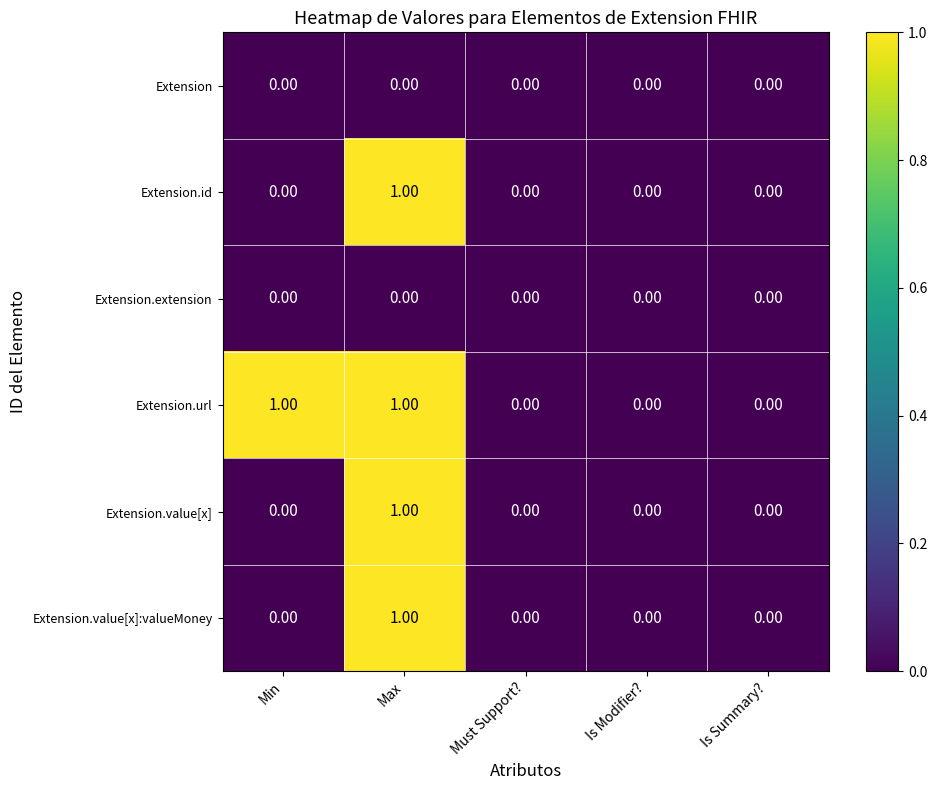

Which category has the highest value in the Extension.value[x] series?

Max